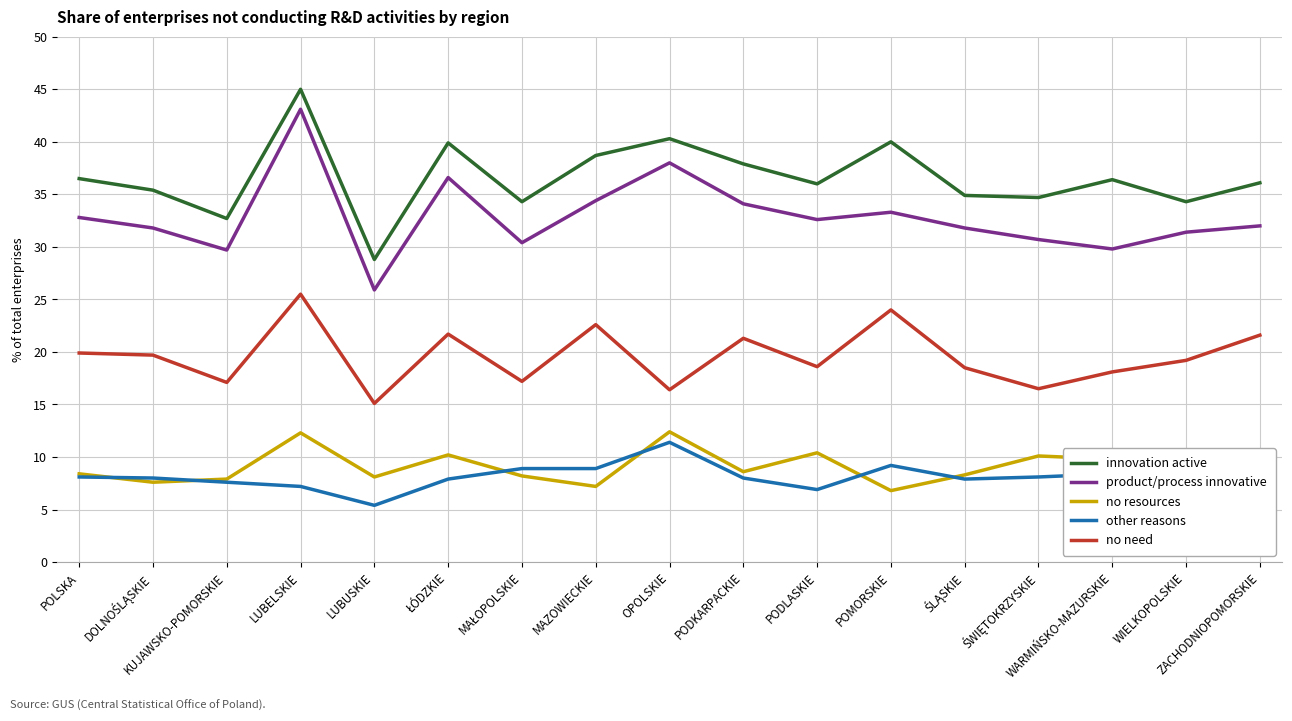

Does the chart display data point markers on the line(s)?

No